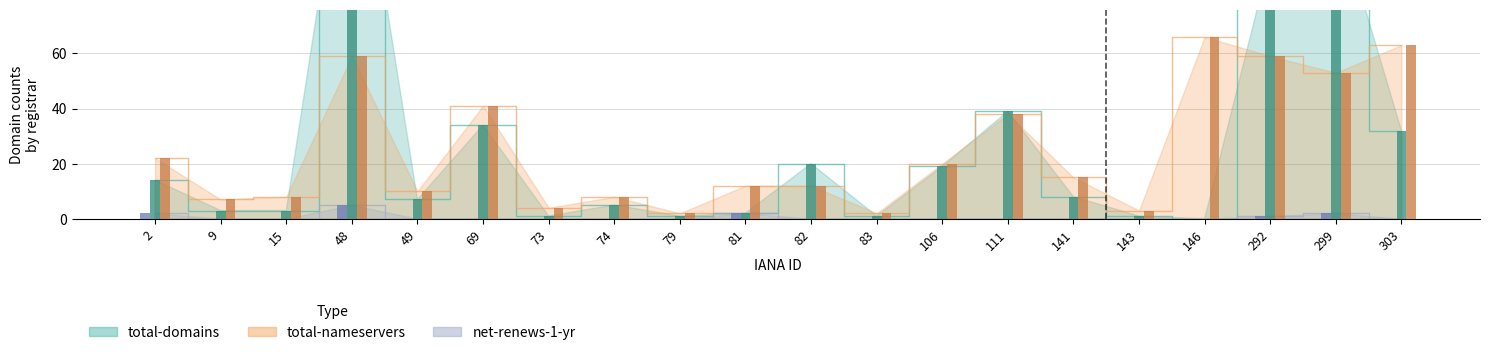

Reading left to right, what are all the values shown in this chart?

total-domains: 2=14	9=3	15=3	48=157	49=7	69=34	73=1	74=5	79=1	81=2	82=20	83=1	106=19	111=39	141=8	143=1	146=0	292=95	299=112	303=32
total-nameservers: 2=22	9=7	15=8	48=59	49=10	69=41	73=4	74=8	79=2	81=12	82=12	83=2	106=20	111=38	141=15	143=3	146=66	292=59	299=53	303=63
net-renews-1-yr: 2=2	9=0	15=0	48=5	49=0	69=0	73=0	74=0	79=0	81=2	82=0	83=0	106=0	111=0	141=0	143=0	146=0	292=1	299=2	303=0